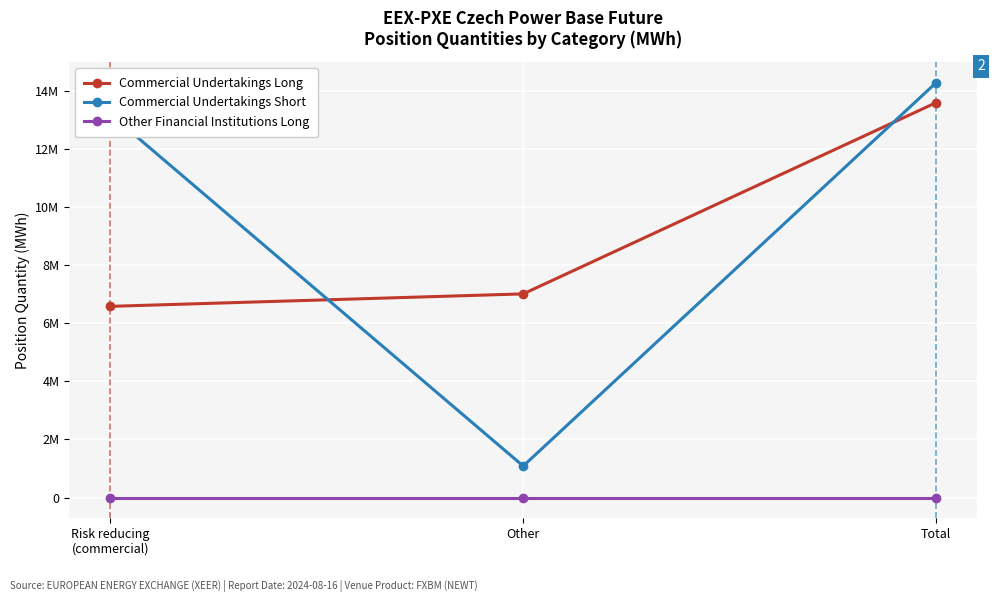

Is this an area chart (filled region under the line)?

No